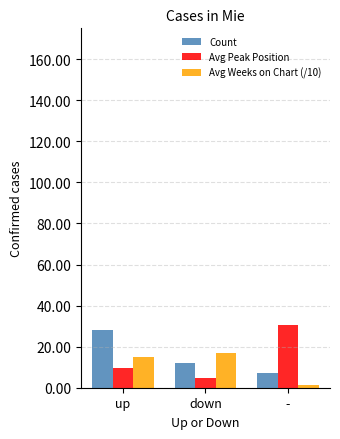

Reading right to left, list all the values displayed in this chart.

Count: 7.0	12.0	28.0
Avg Peak Position: 30.5	4.9	9.8
Avg Weeks on Chart (/10): 1.2	16.7	15.2